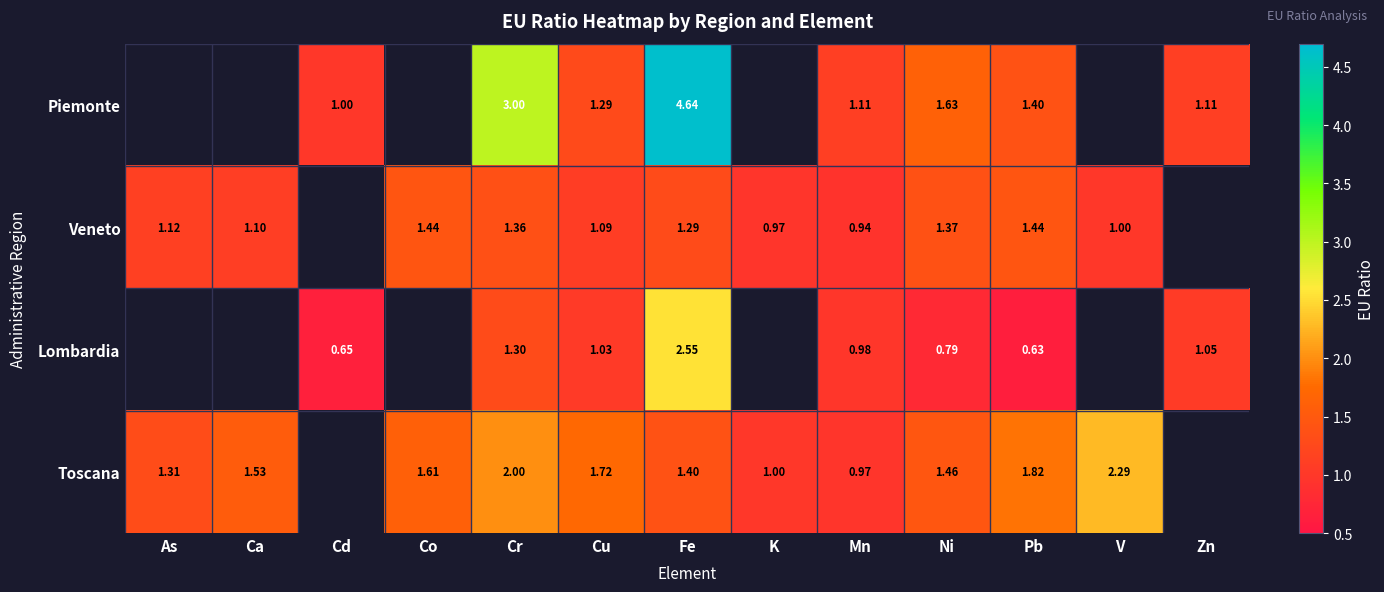

Rank the series at Ni from lowest to highest value.

Lombardia, Veneto, Toscana, Piemonte